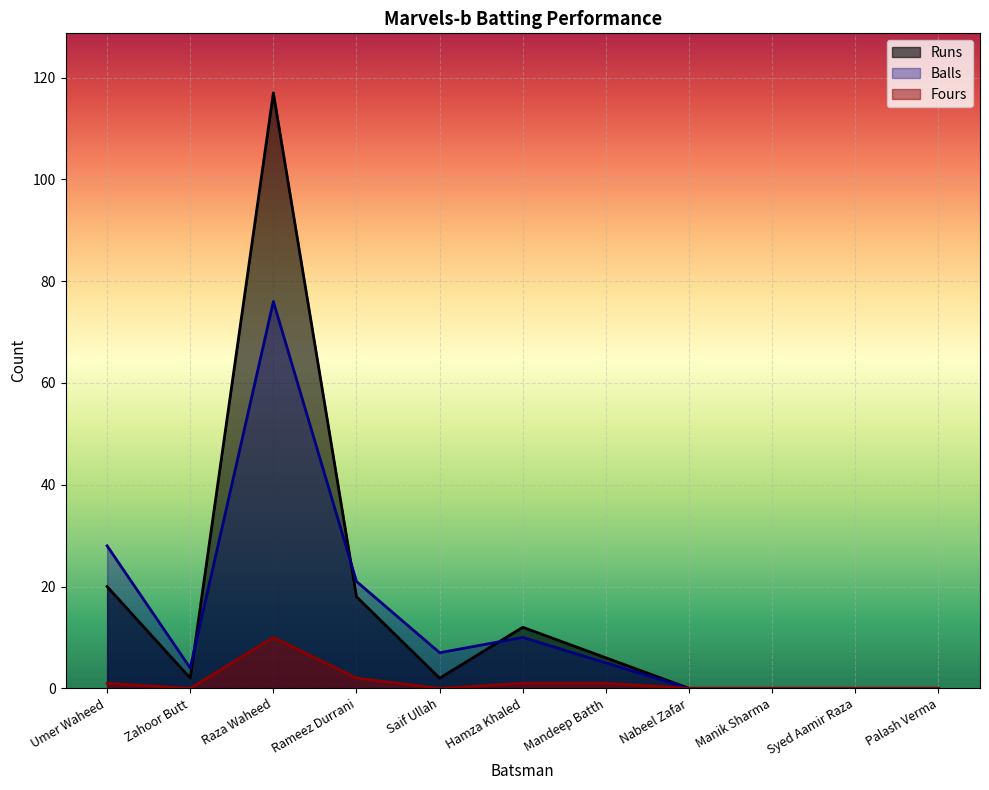

Reading right to left, transcribe all the data shown in this chart.

Runs: 0	0	0	0	6	12	2	18	117	2	20
Balls: 0	0	0	0	5	10	7	21	76	4	28
Fours: 0	0	0	0	1	1	0	2	10	0	1